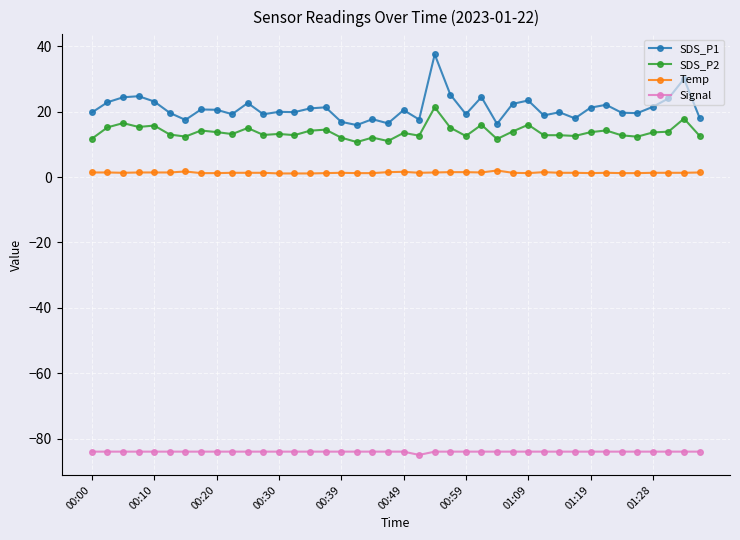

List the series in order of their peak value, highest first.

SDS_P1, SDS_P2, Temp, Signal